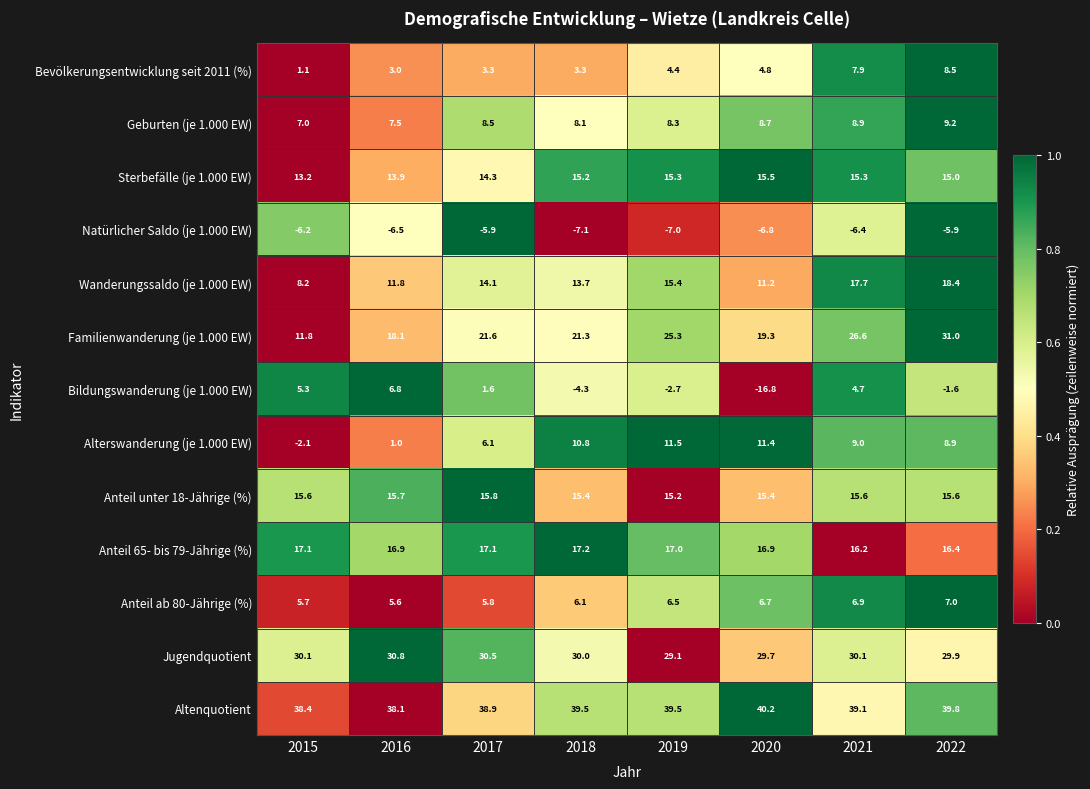

Rank the series by their maximum value, from highest to lowest.

Altenquotient, Familienwanderung (je 1.000 EW), Jugendquotient, Wanderungssaldo (je 1.000 EW), Anteil 65- bis 79-Jährige (%), Anteil unter 18-Jährige (%), Sterbefälle (je 1.000 EW), Alterswanderung (je 1.000 EW), Geburten (je 1.000 EW), Bevölkerungsentwicklung seit 2011 (%), Anteil ab 80-Jährige (%), Bildungswanderung (je 1.000 EW), Natürlicher Saldo (je 1.000 EW)